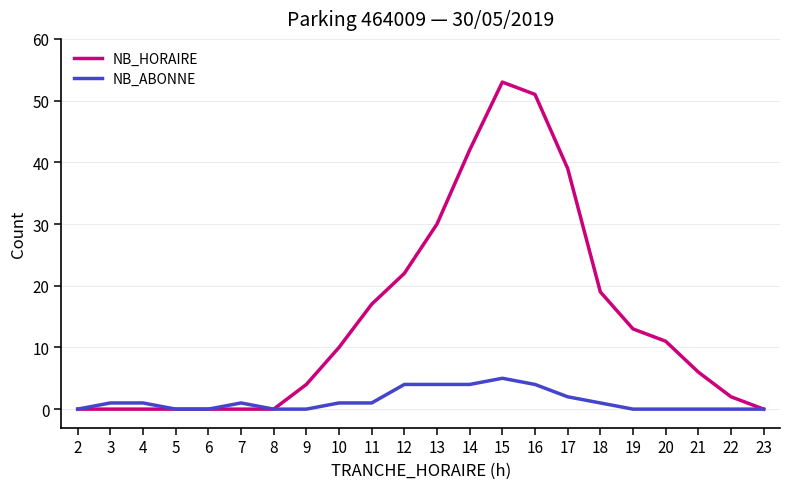

Between 2 and 11, which series saw the biggest shift?

NB_HORAIRE